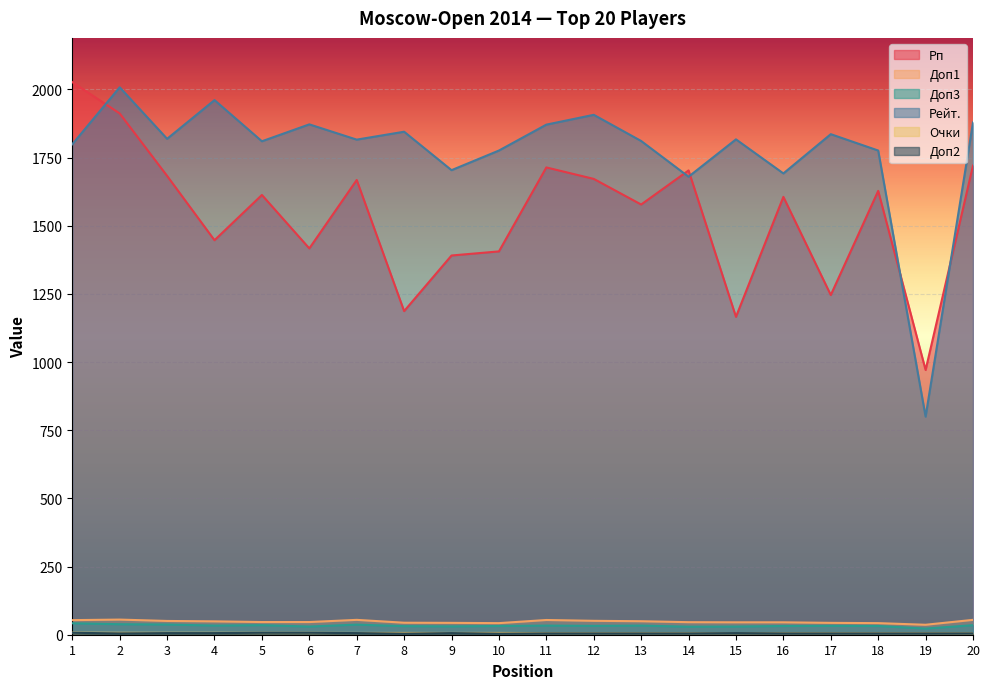

What is the maximum value for Рп?

2027.0